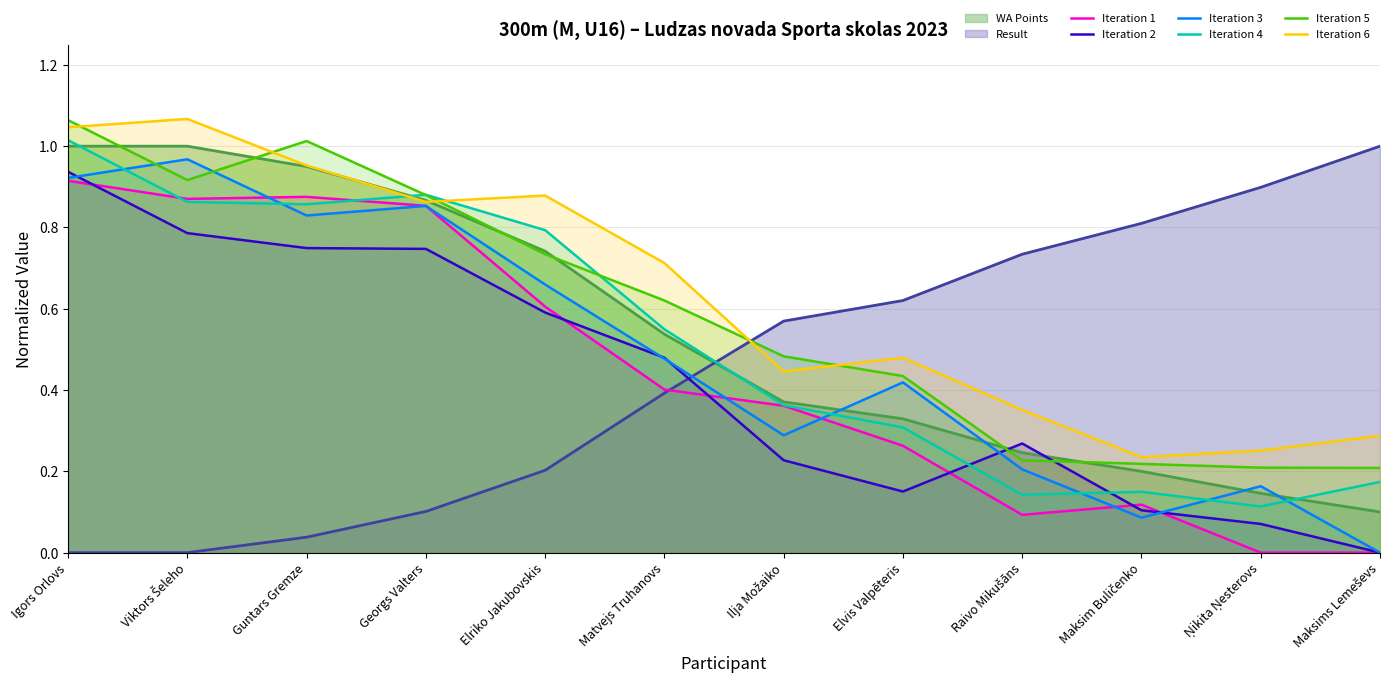

Where is Iteration 3 nearest to the value 0?

Maksims Lemeševs